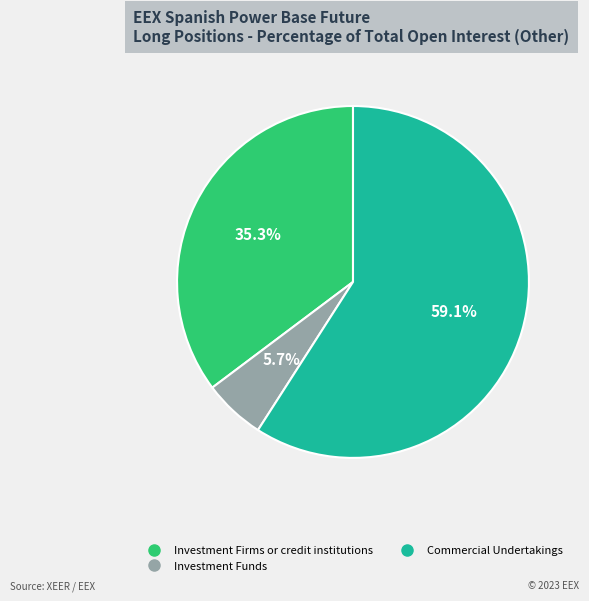

Is there a majority slice in this chart?

Yes